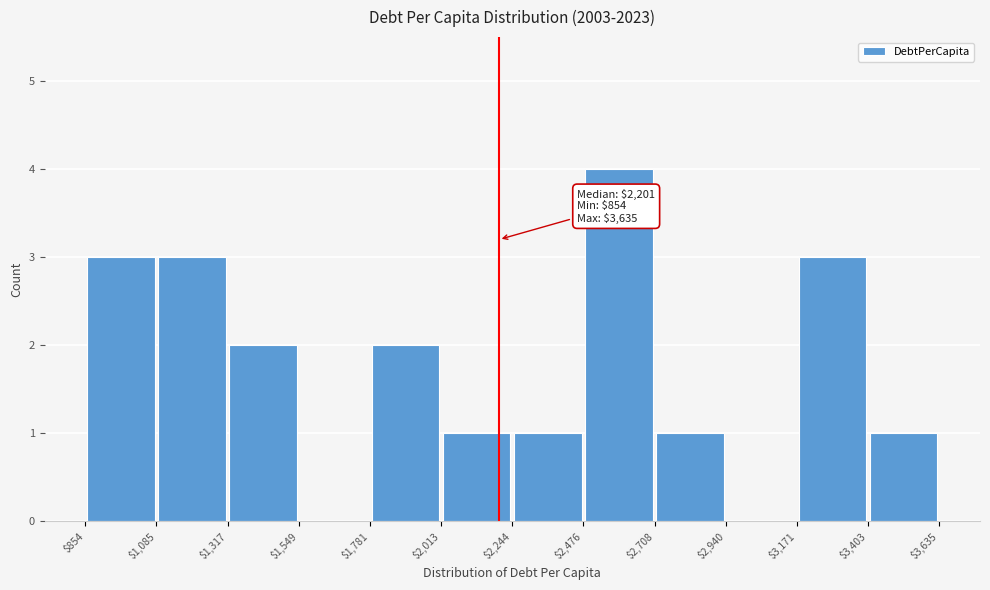

Which range on the x-axis has the tallest bar?

$2,476 to $2,708